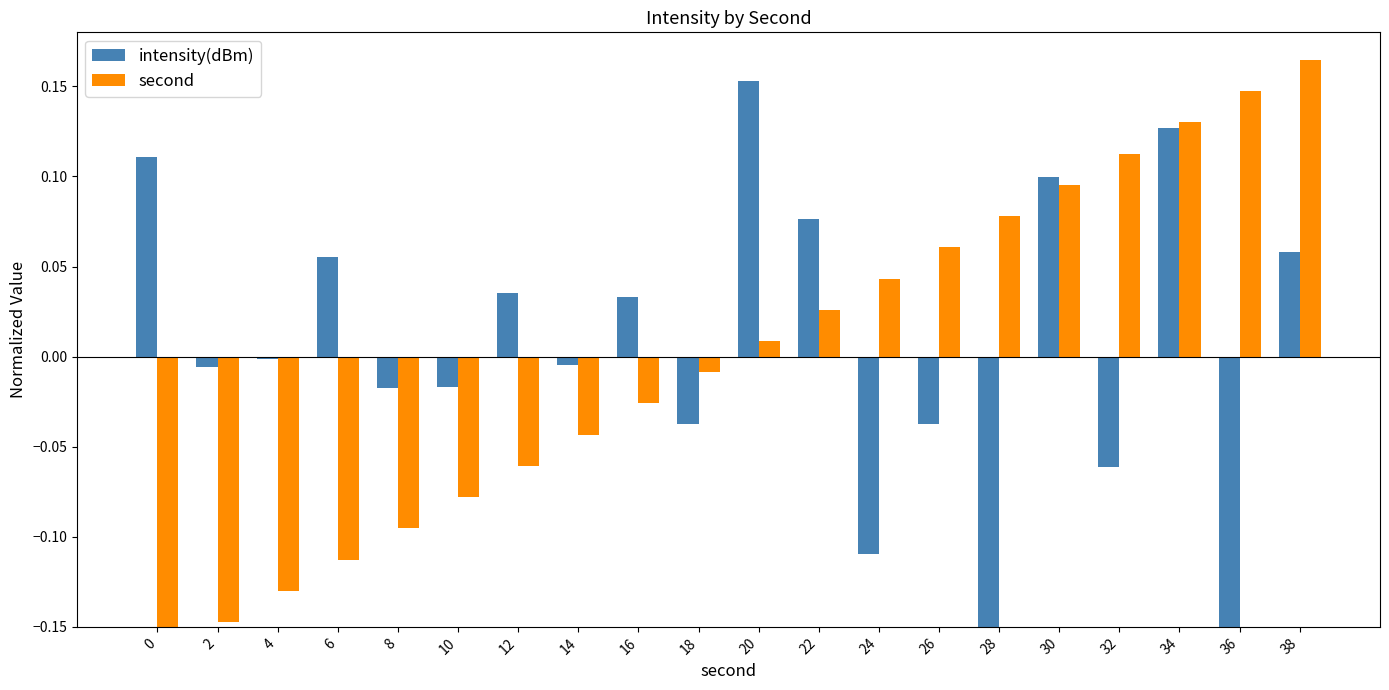

The value of intensity(dBm) at 22 is 0.0. True or false?

False